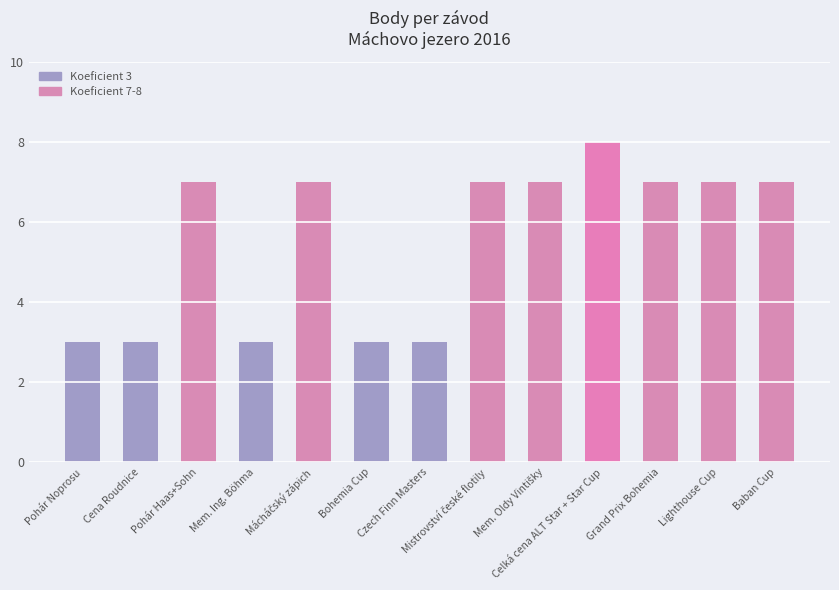

Are the bars grouped side by side (vs. stacked)?

No